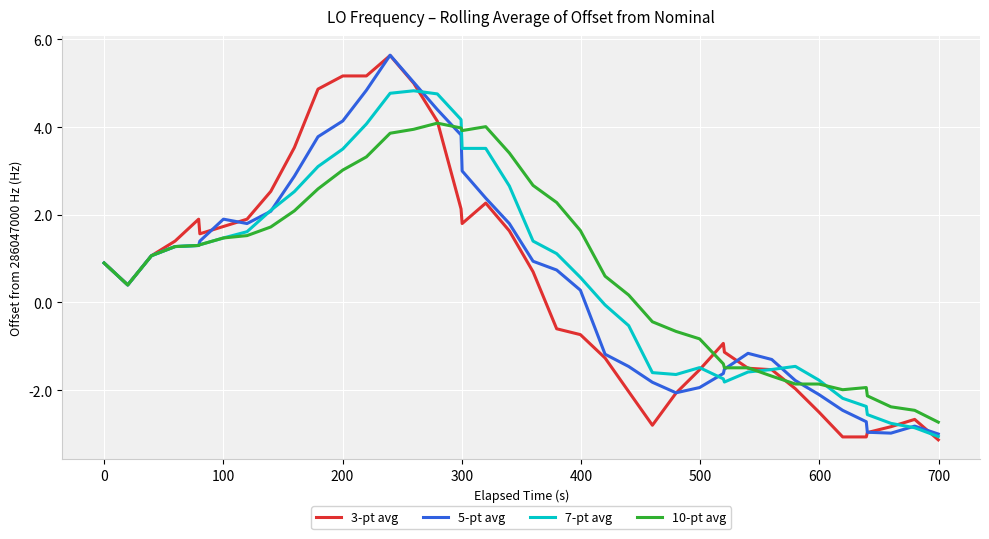

What is the minimum value shown in the chart?

-3.1